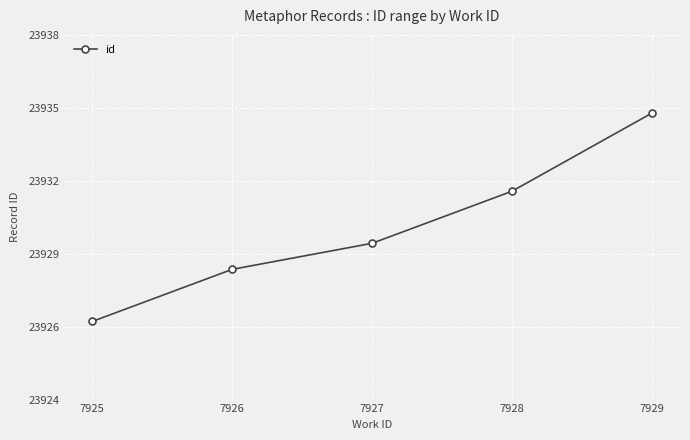

At which label does the data first exceed 23930?

7928